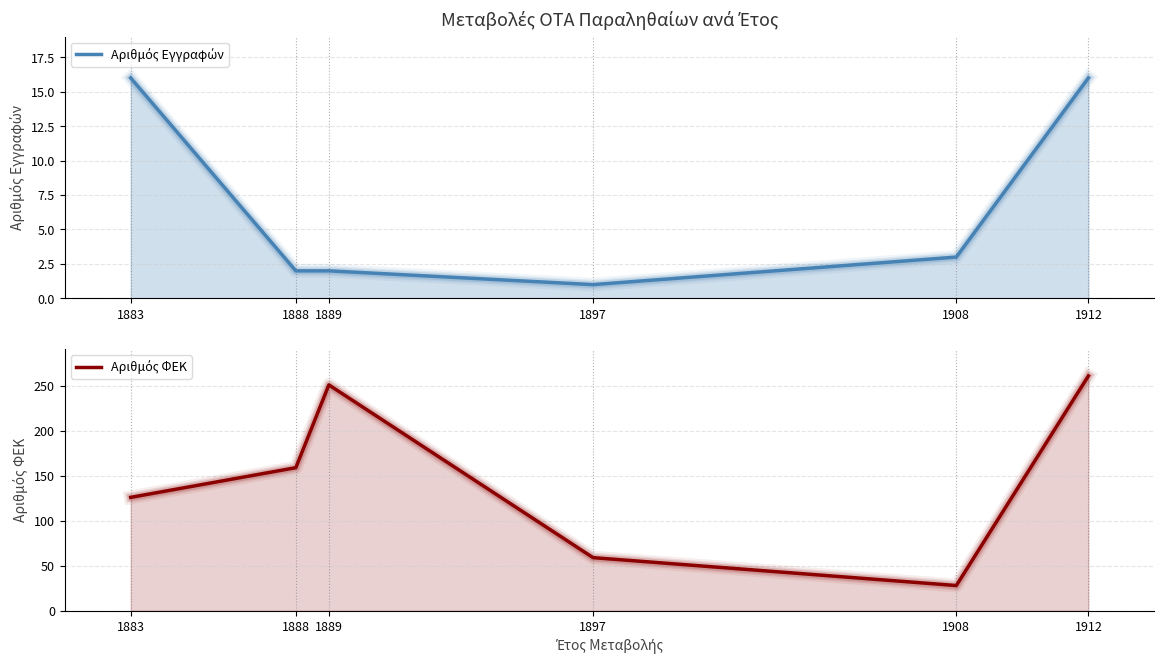

What is the total value across all series at 1883?

142